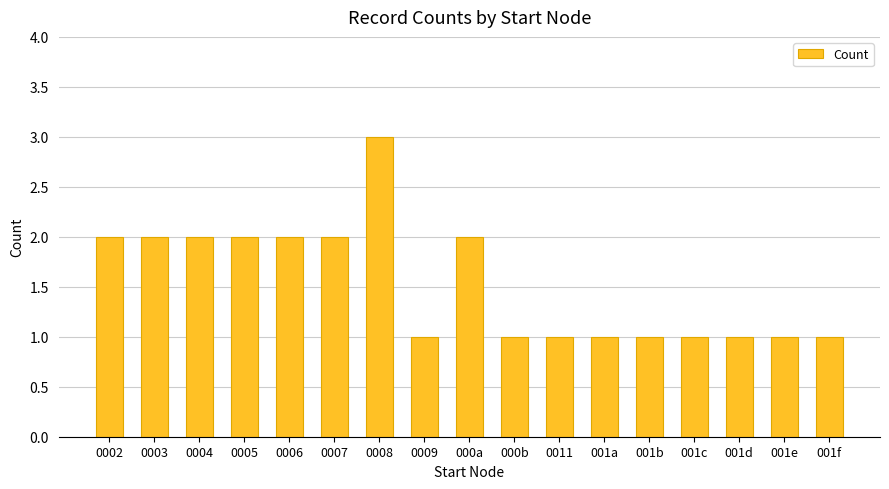

What is the sum of the values at 0007 and 0009?

3